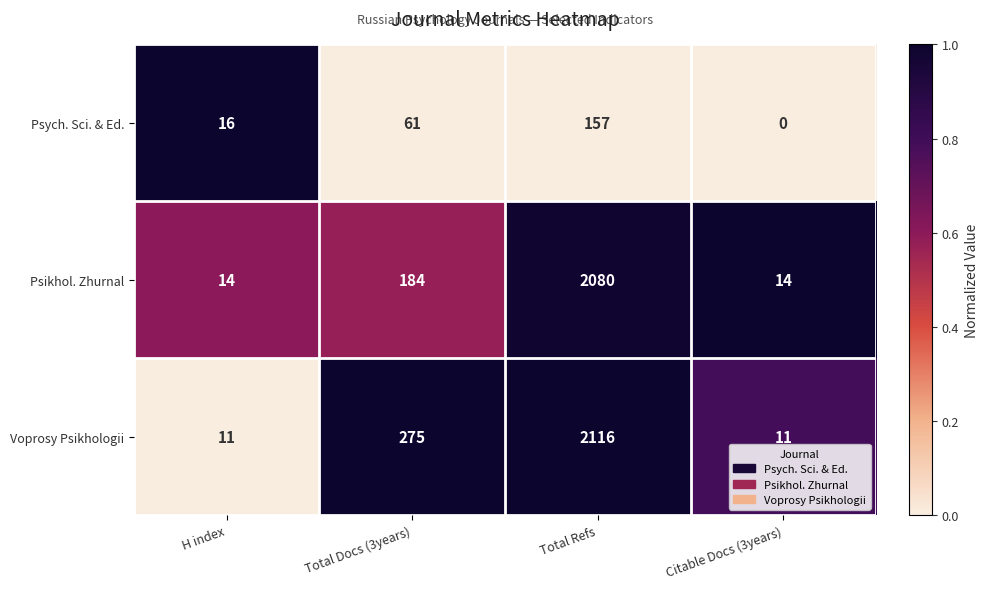

What is the total value across all series at Total Refs?

4353